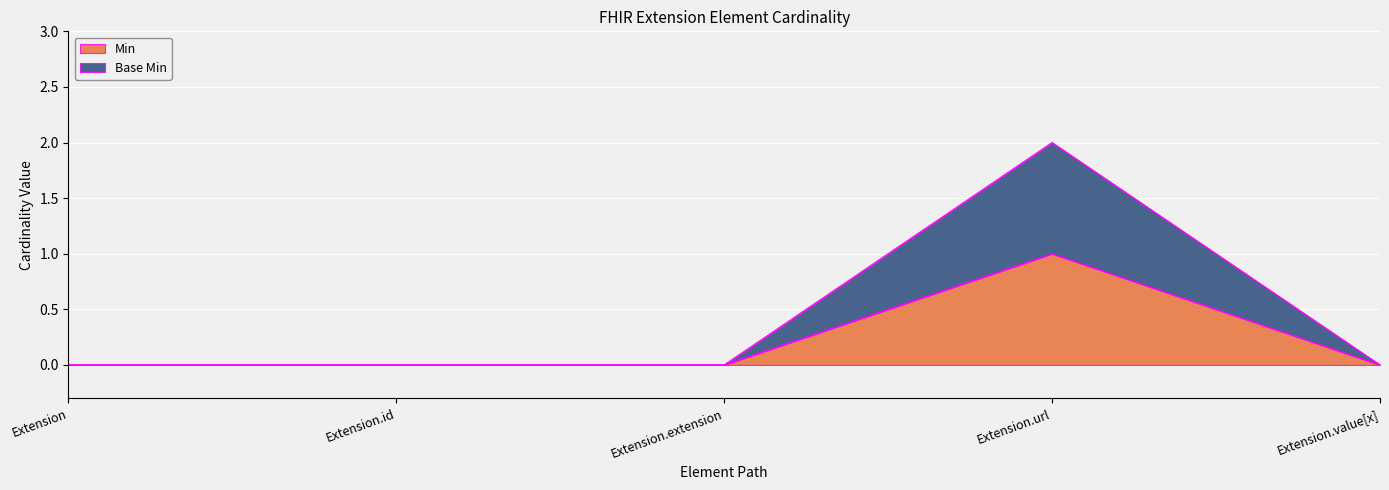

At which label is Base Min closest to 1?

Extension